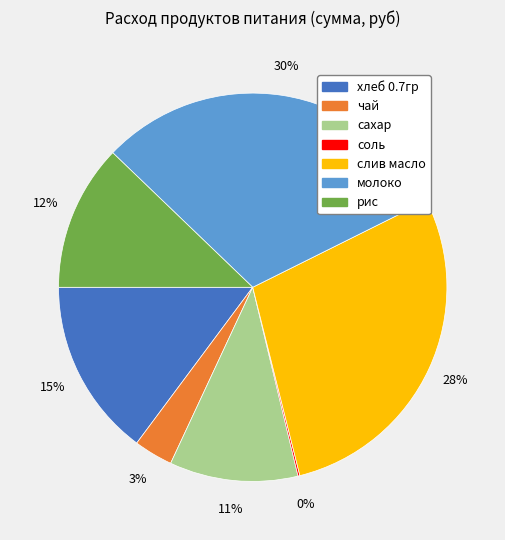

Which has a higher value, слив масло or молоко?

молоко